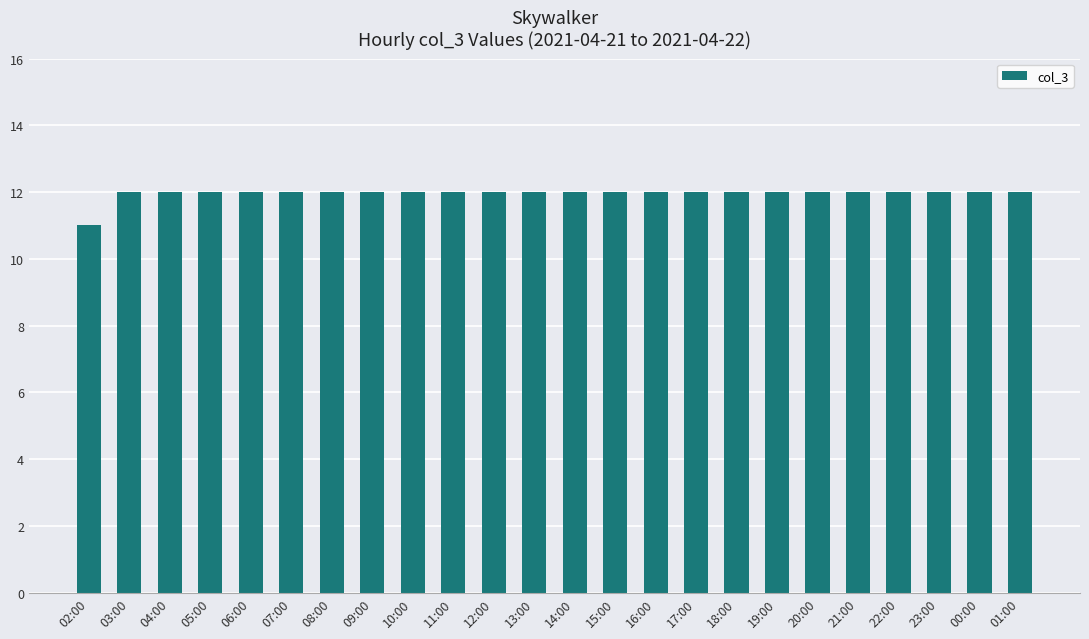

How many bars are there in total?

24